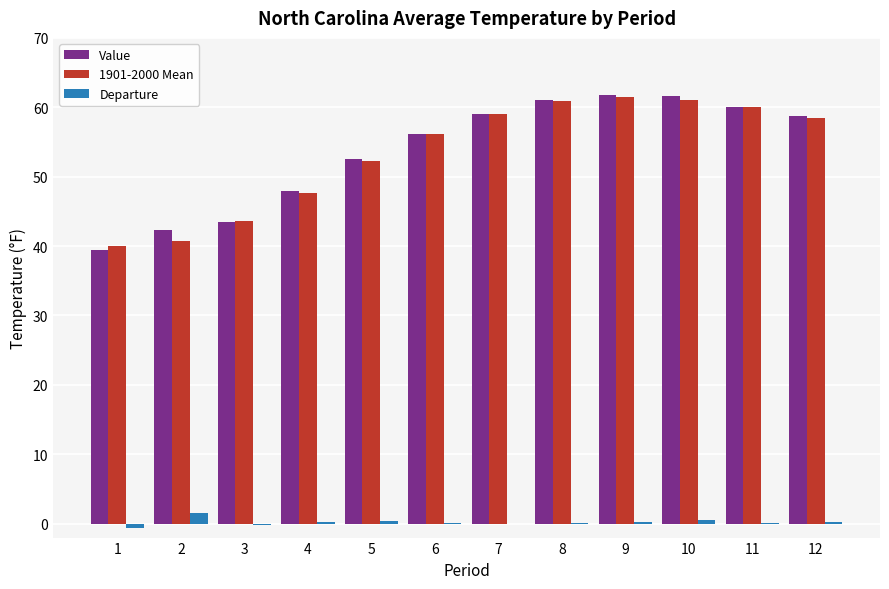

True or false: Value has a value of 61.8 at 9.

True